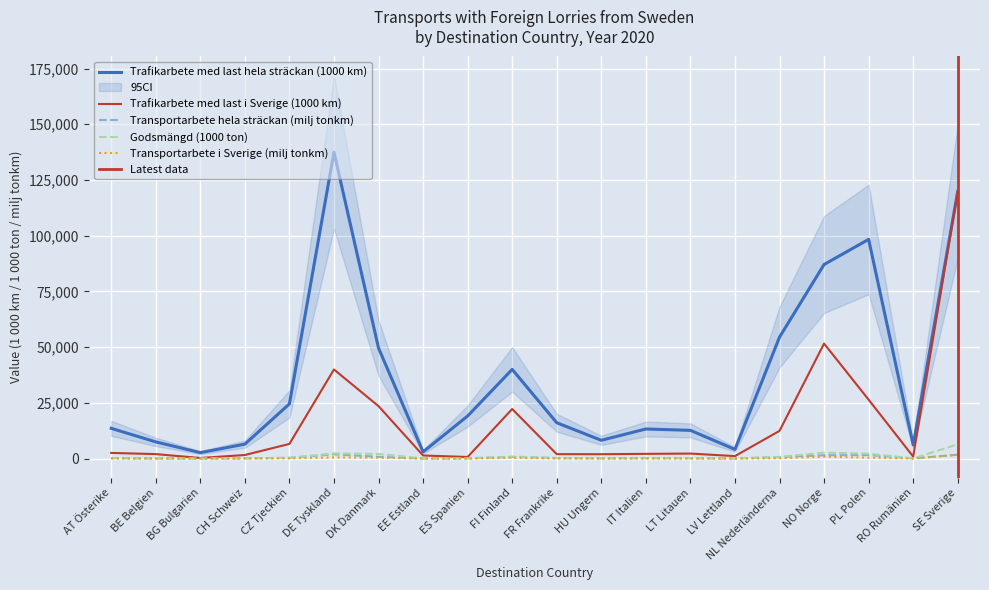

How many values in the Godsmängd (1000 ton) series are below 198?

10